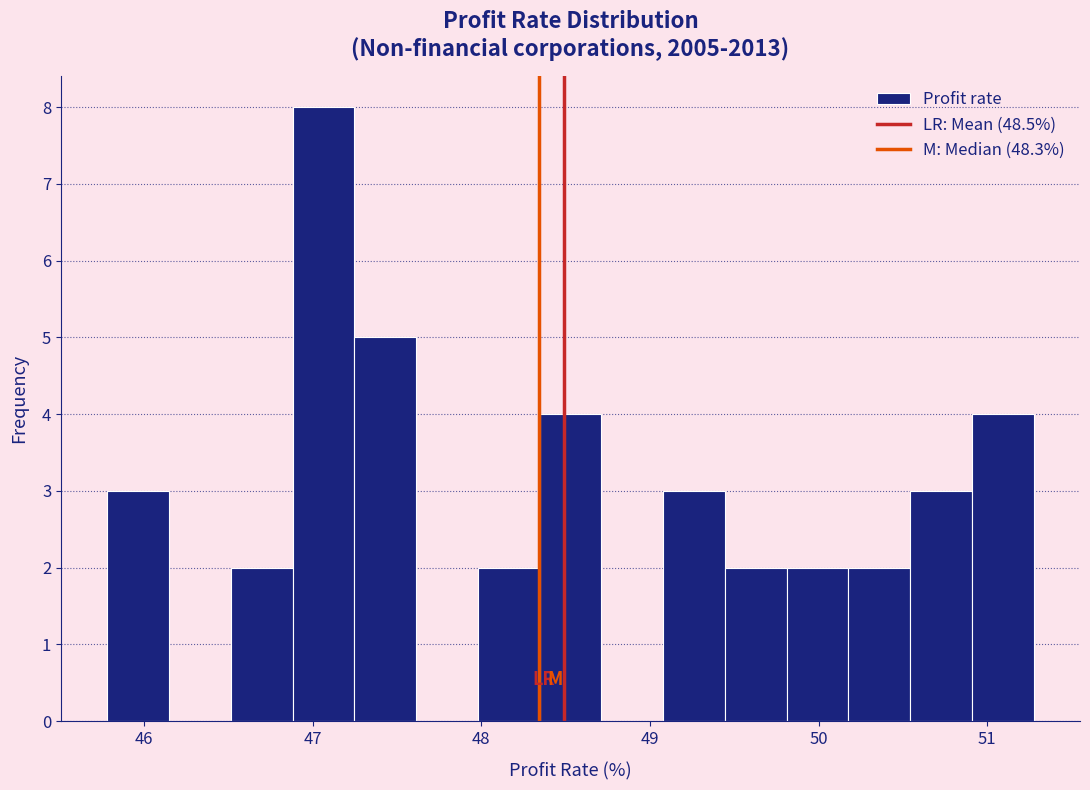

Around what value on the x-axis is the tallest bar? Give the approximate position of its centre, as read against the axis.

47.1